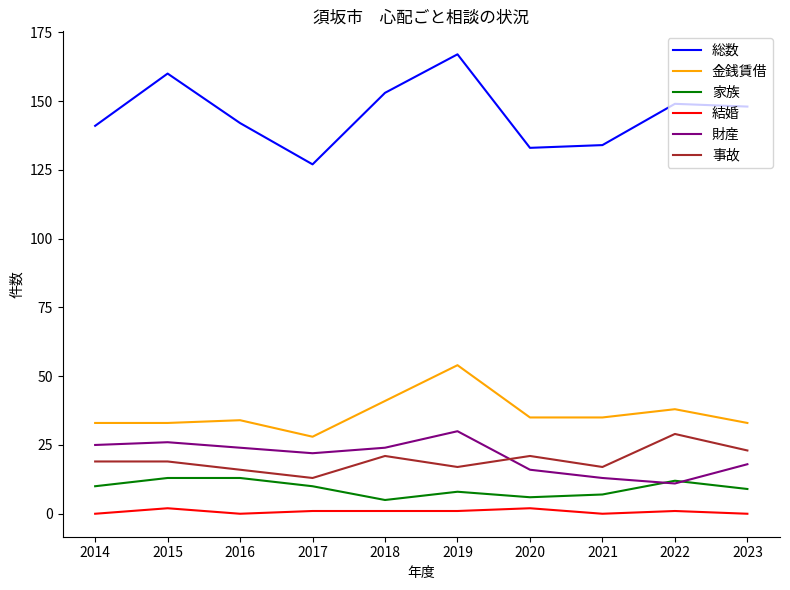

What is the spread (max minus min) of values at 2014?

141